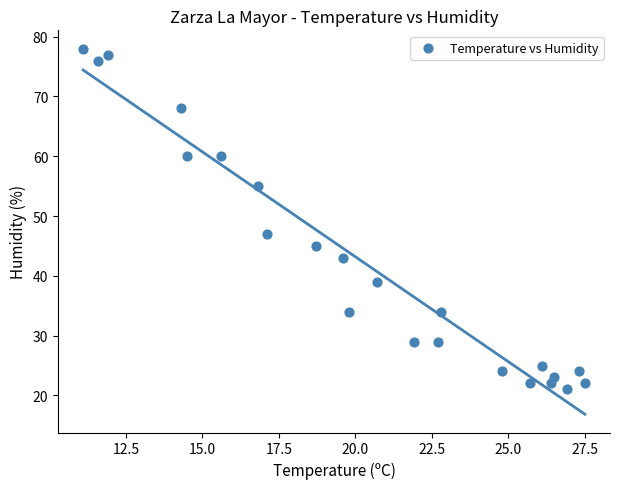

What Y value in the scatter plot is closest to 49?

47